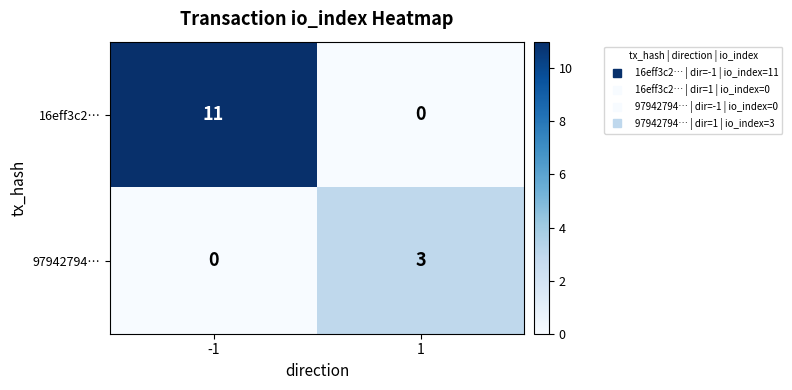

What is the difference between the maximum and minimum values in the 16eff3c2… series?

11